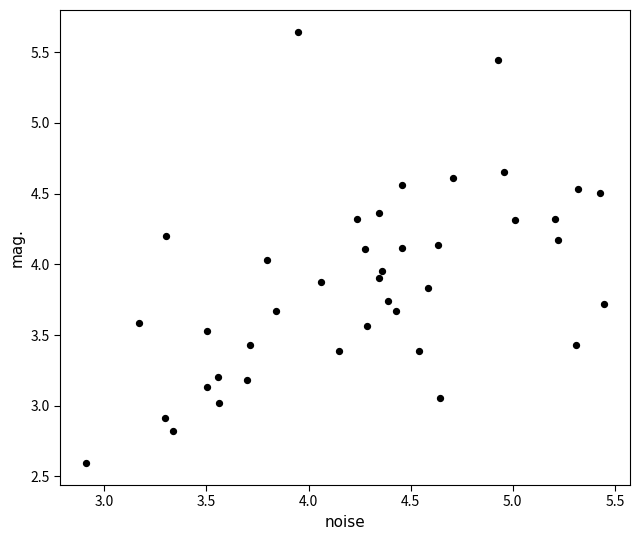

What is the range of X values (max minus min)?

2.5